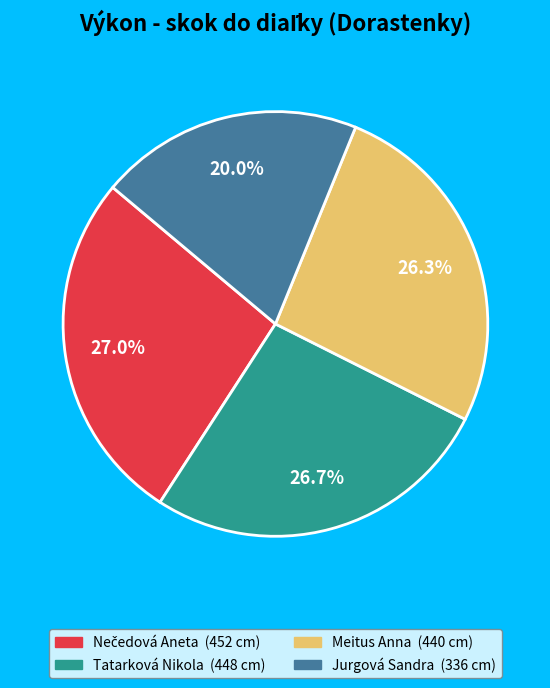

To the nearest percent, what portion does Jurgová Sandra represent?

20%